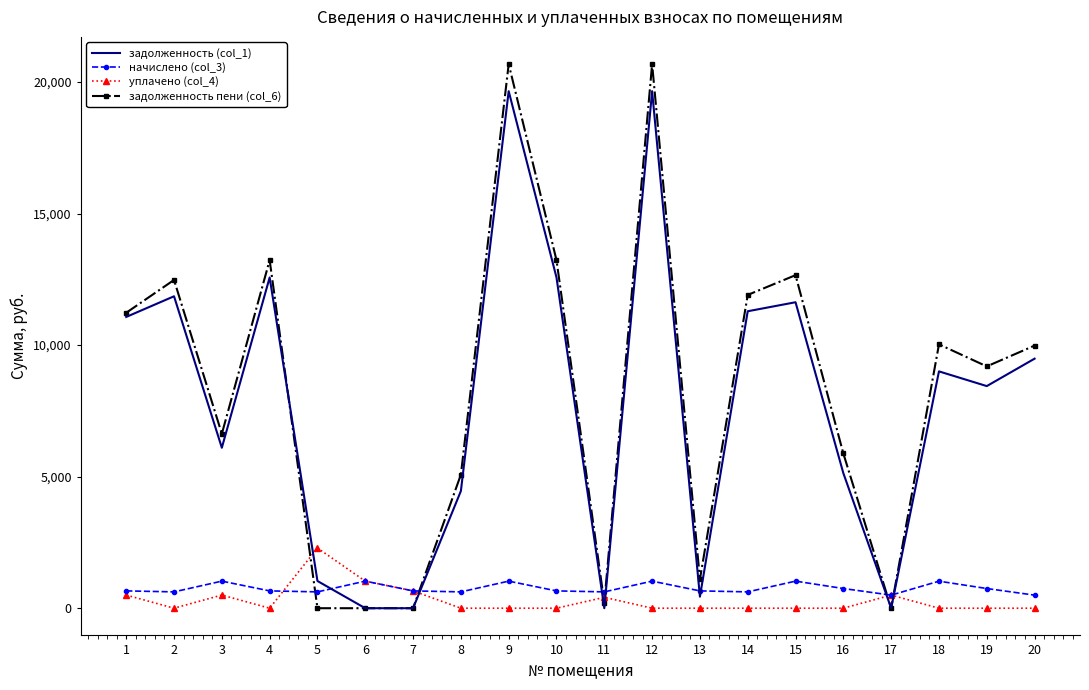

How many values in the начислено (col_3) series exceed 658?

13